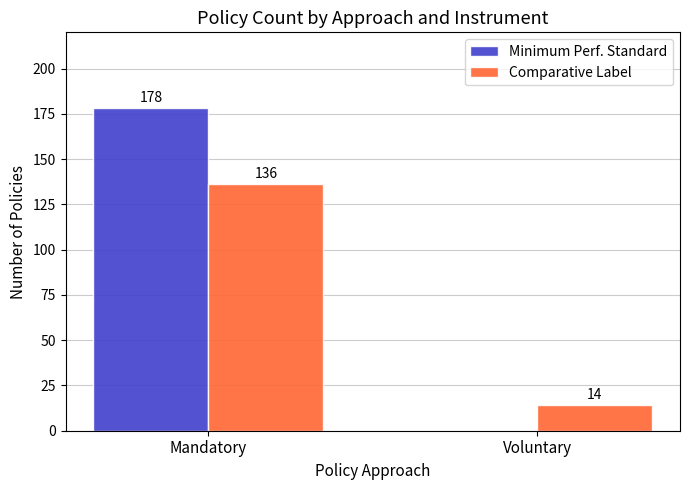

What are all the series names shown in the legend?

Minimum Perf. Standard, Comparative Label